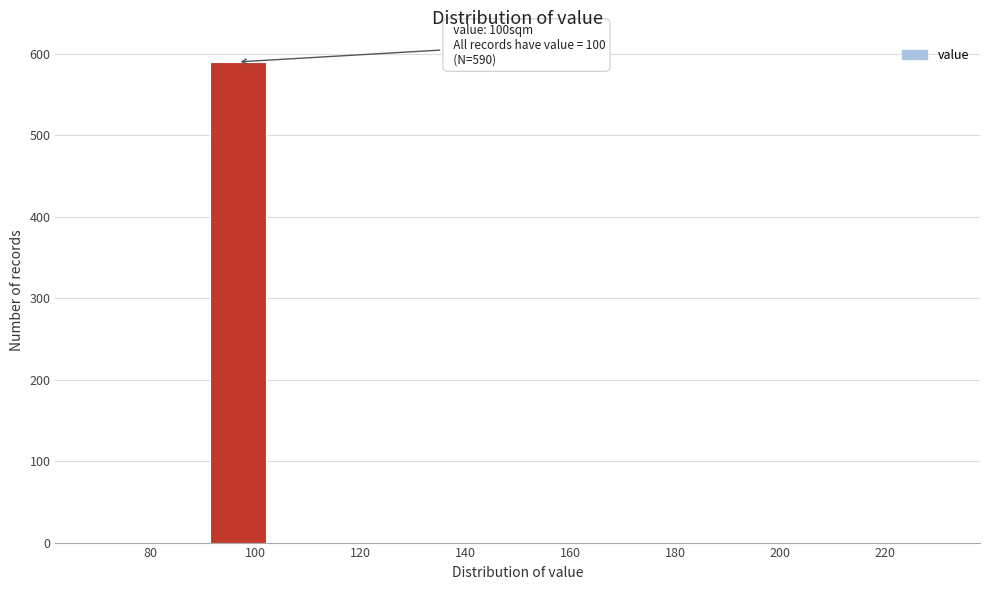

Which range on the x-axis has the tallest bar?

92 to 102